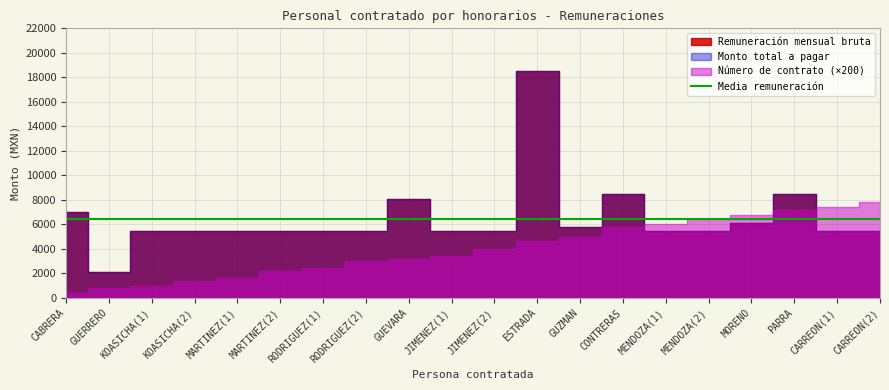

Which series has the largest total across all categories?

Remuneración mensual bruta